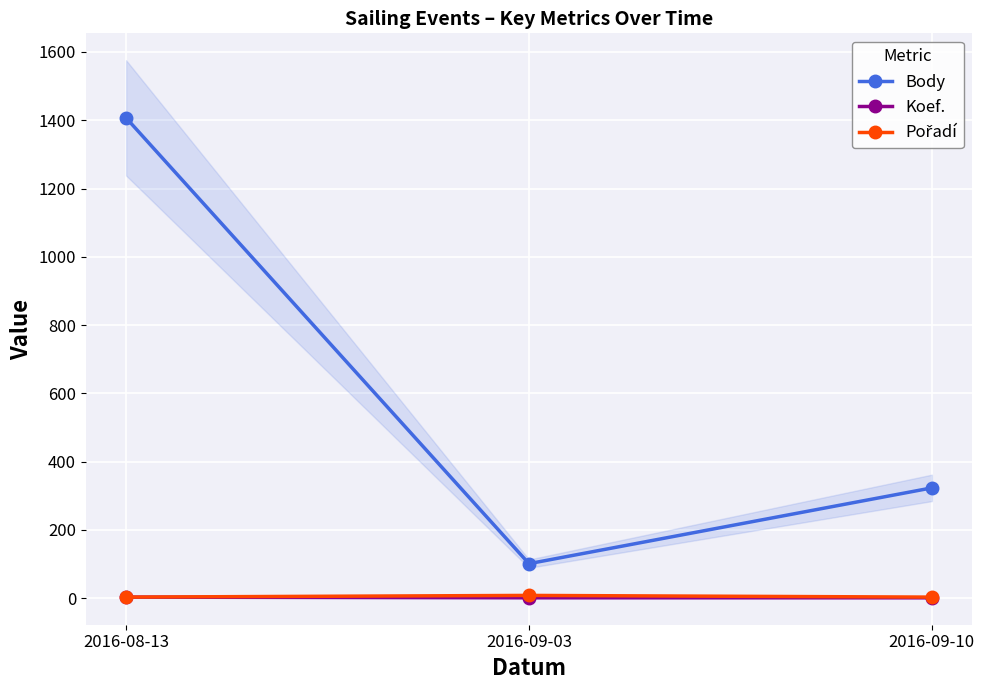

Reading right to left, extract all data points from this chart.

Body: 2016-09-10=323	2016-09-03=101	2016-08-13=1407
Koef.: 2016-09-10=1	2016-09-03=1	2016-08-13=3
Pořadí: 2016-09-10=3	2016-09-03=8	2016-08-13=3